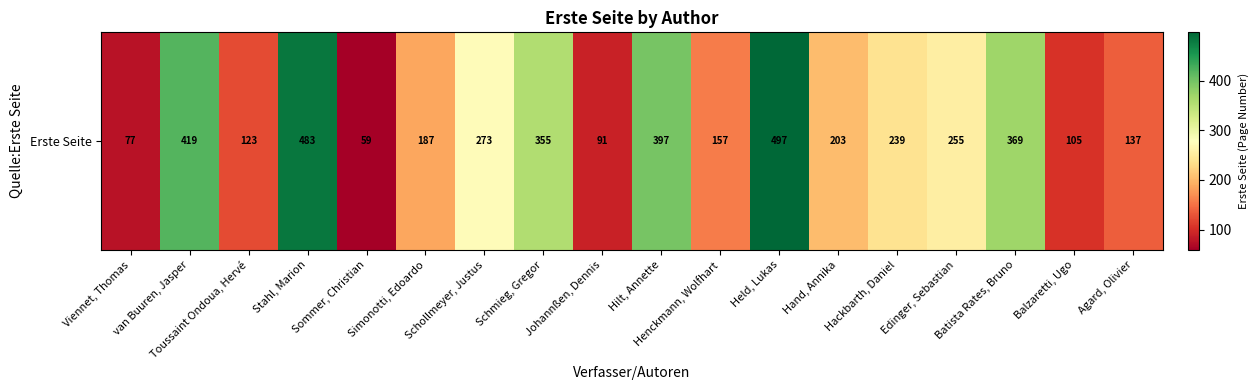

Reading right to left, extract all data points from this chart.

Agard, Olivier=137	Balzaretti, Ugo=105	Batista Rates, Bruno=369	Edinger, Sebastian=255	Hackbarth, Daniel=239	Hand, Annika=203	Held, Lukas=497	Henckmann, Wolfhart=157	Hilt, Annette=397	Johannßen, Dennis=91	Schmieg, Gregor=355	Schollmeyer, Justus=273	Simonotti, Edoardo=187	Sommer, Christian=59	Stahl, Marion=483	Toussaint Ondoua, Hervé=123	van Buuren, Jasper=419	Viennet, Thomas=77